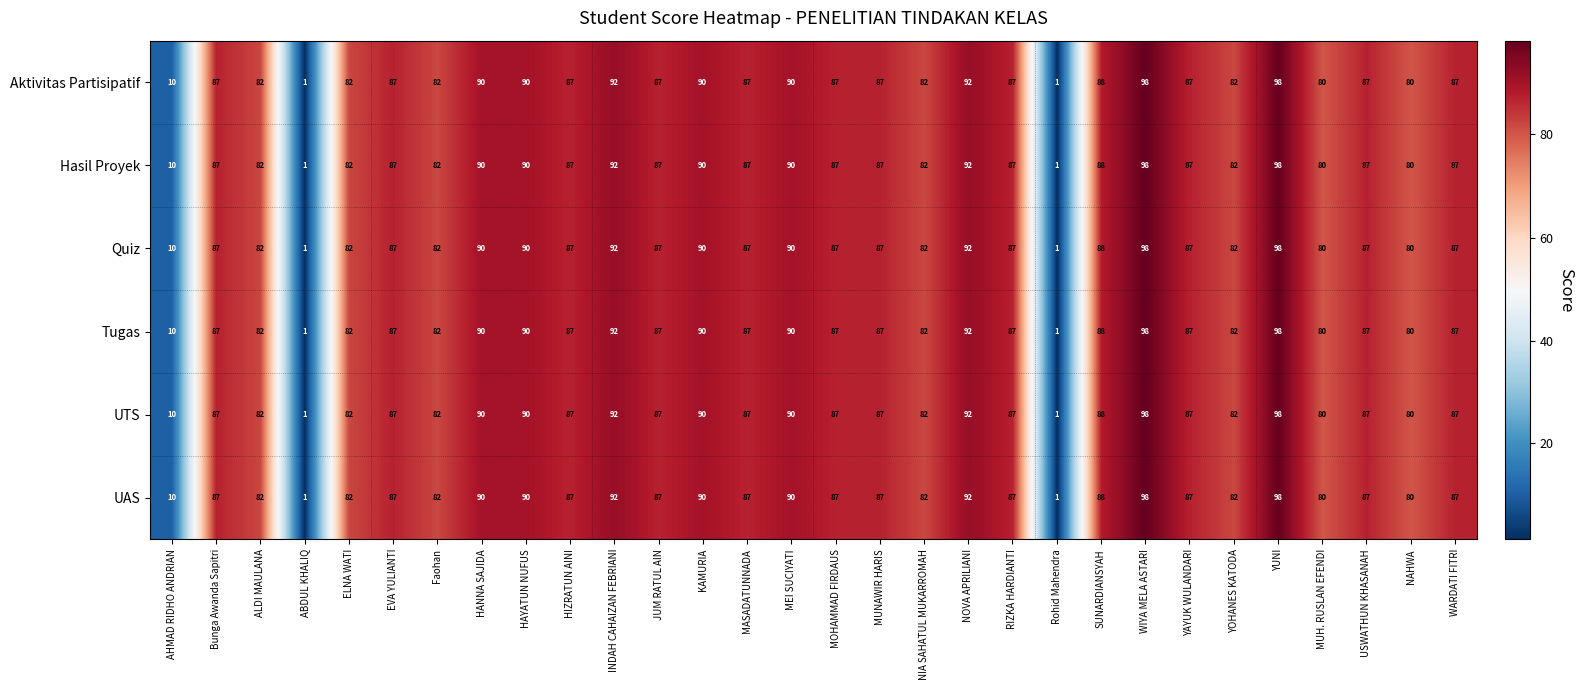

At how many categories does at least one series exceed 27?

27